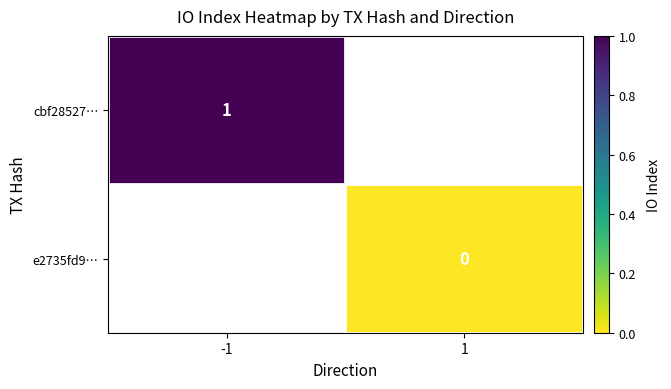

The value of cbf28527… at -1 is 0. True or false?

False